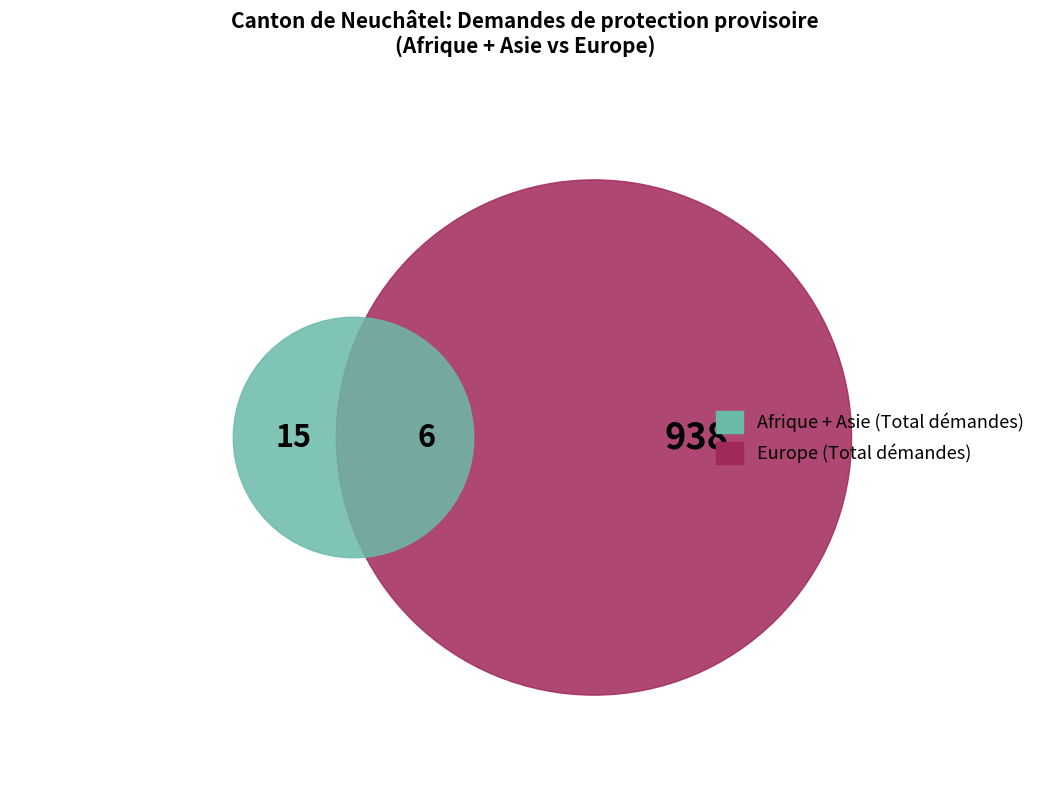

To the nearest percent, what is the average slice percentage?

20%